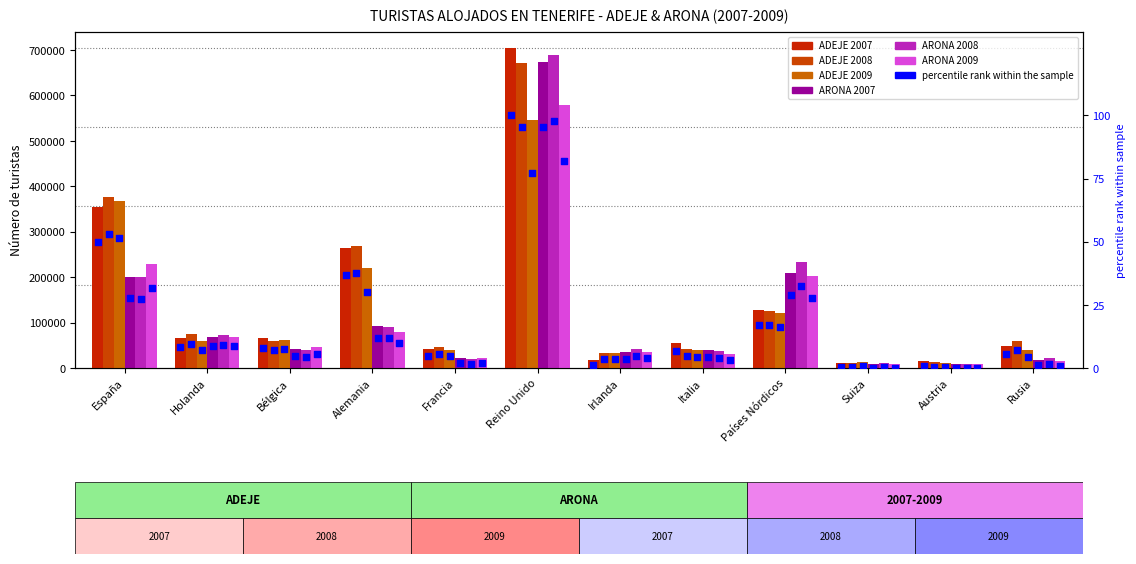

At how many categories does at least one series exceed 11029?

12